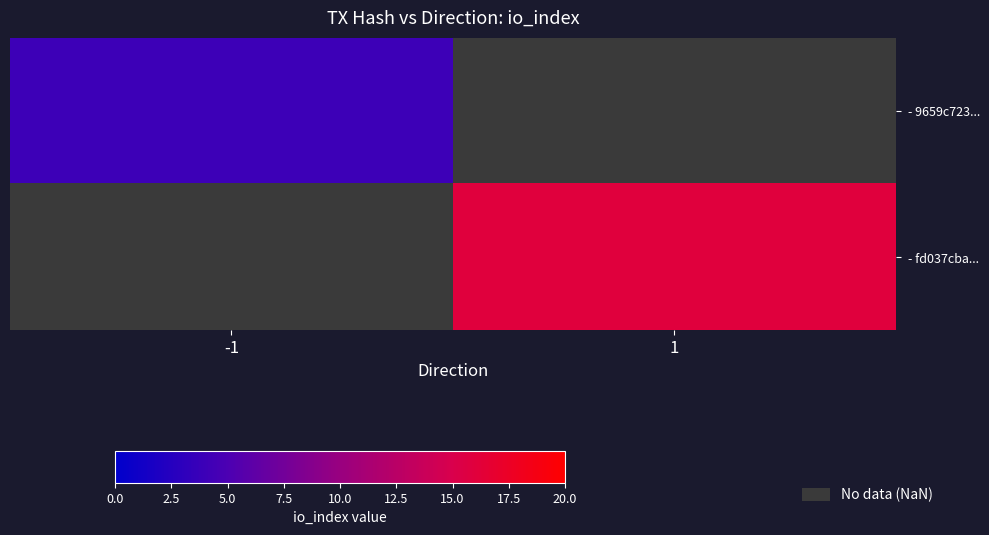

Which series has the widest spread of values?

- 9659c723...